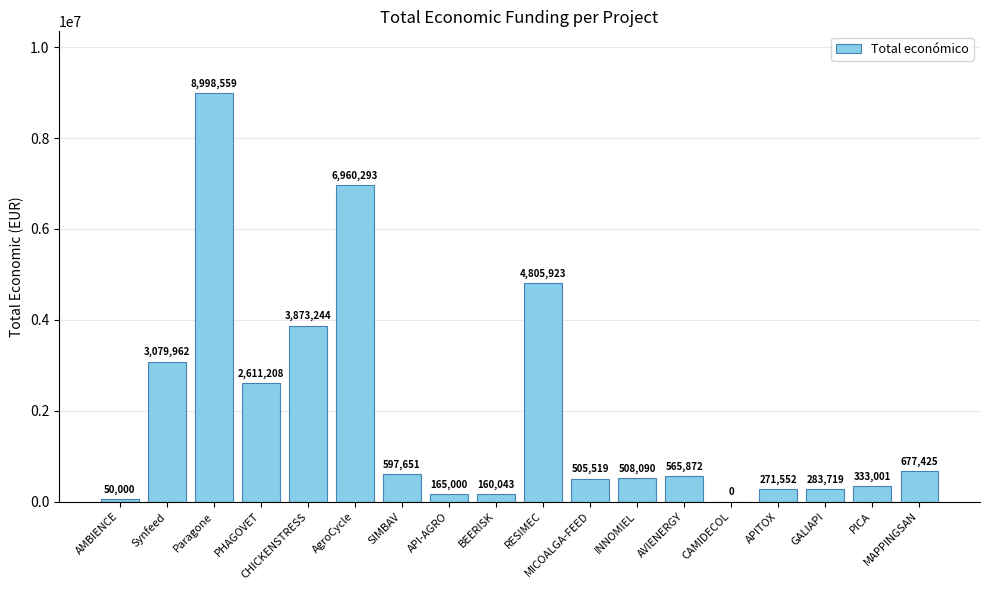

What is the change in value from PHAGOVET to INNOMIEL?

-2103118